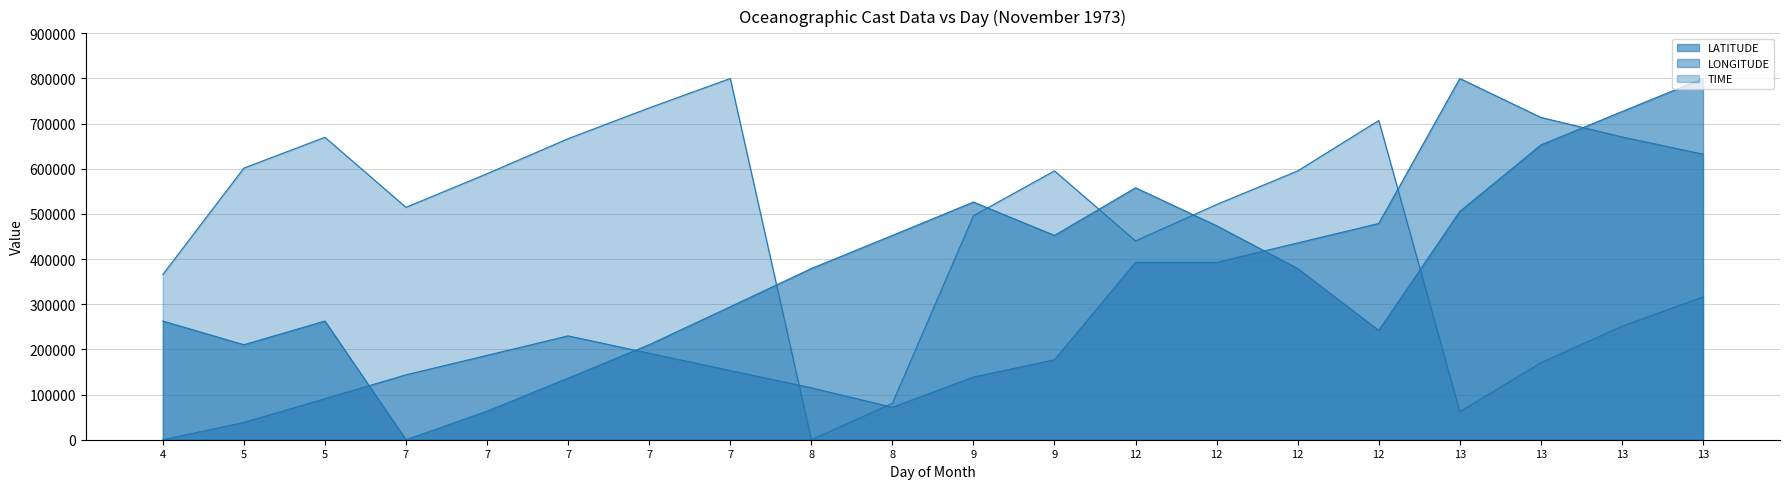

What is the difference between the highest and lowest values at 7?

514716.3